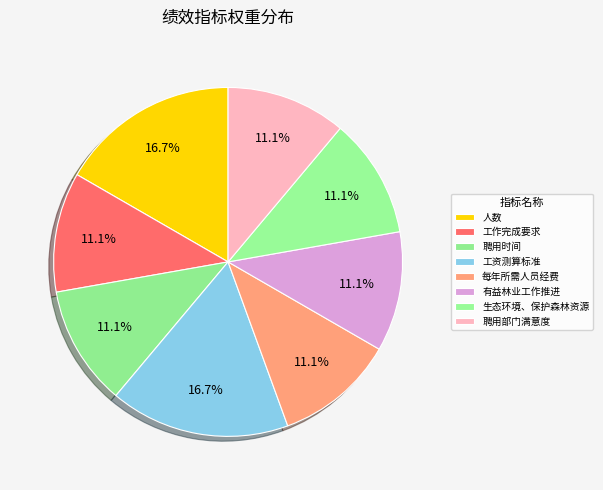

Between 工资测算标准 and 人数, which is larger?

工资测算标准